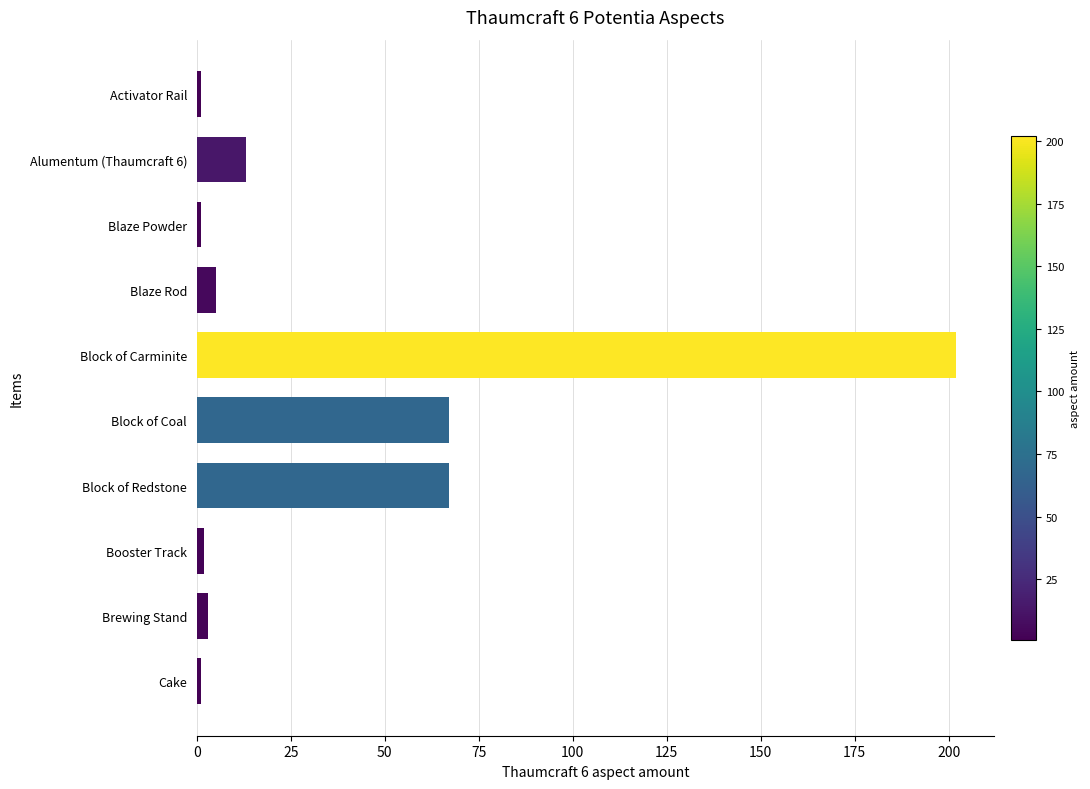

What is the greatest value displayed?

202